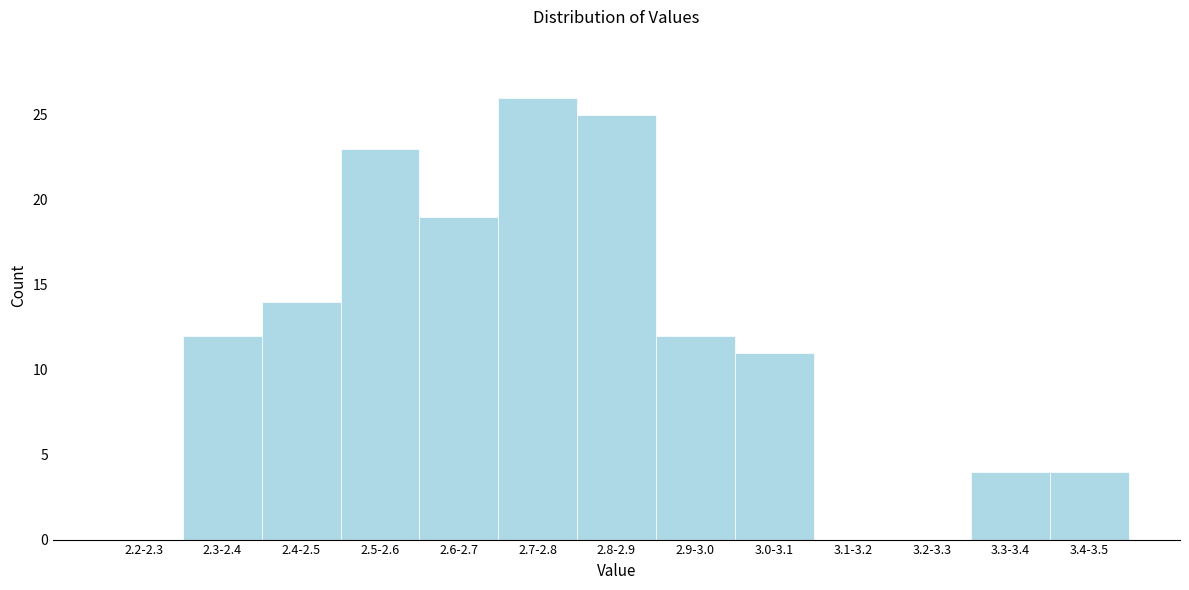

Reading right to left, transcribe all the data shown in this chart.

3.4-3.5=4	3.3-3.4=4	3.2-3.3=0	3.1-3.2=0	3.0-3.1=11	2.9-3.0=12	2.8-2.9=25	2.7-2.8=26	2.6-2.7=19	2.5-2.6=23	2.4-2.5=14	2.3-2.4=12	2.2-2.3=0